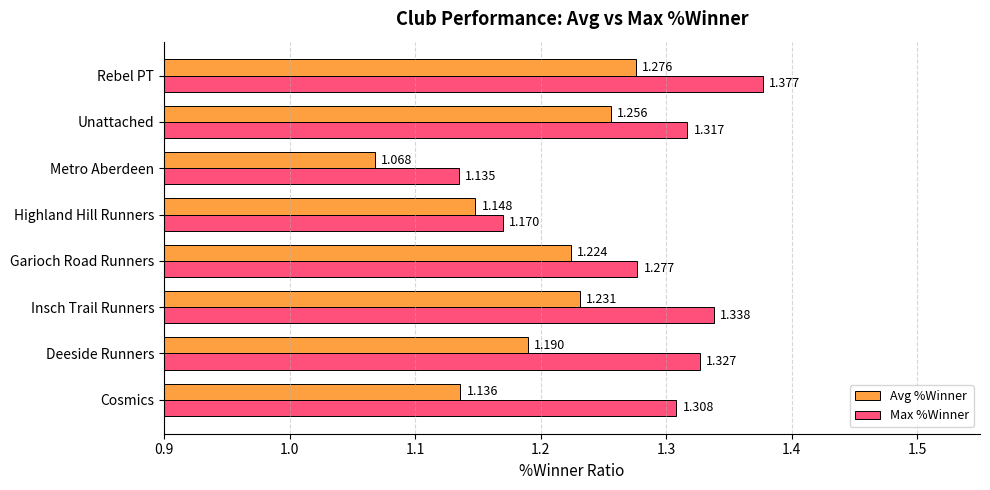

At which category is the sum across all series the highest?

Rebel PT